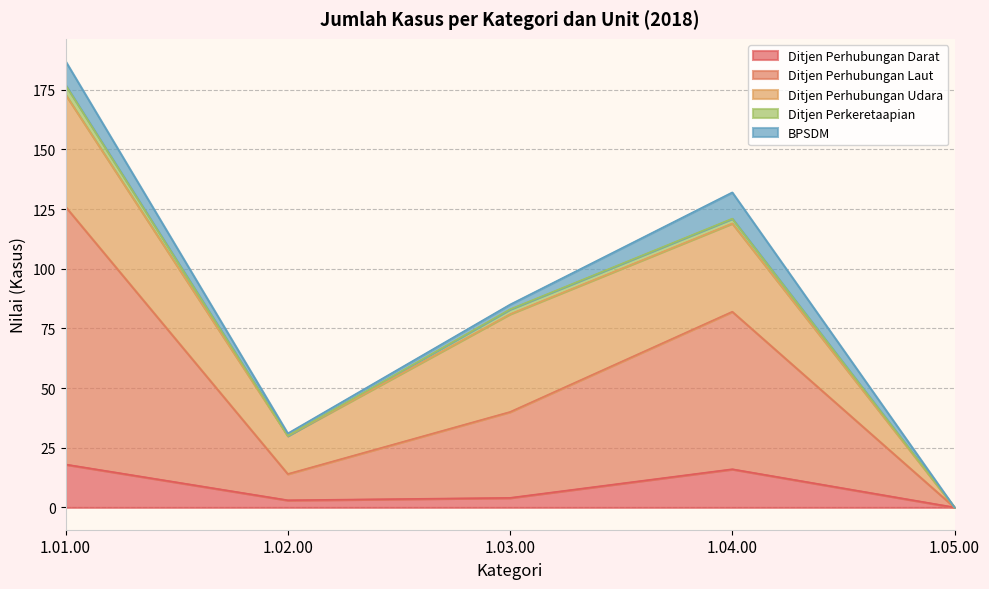

What is the difference between the Ditjen Perhubungan Darat values at 1.03.00 and 1.01.00?

14